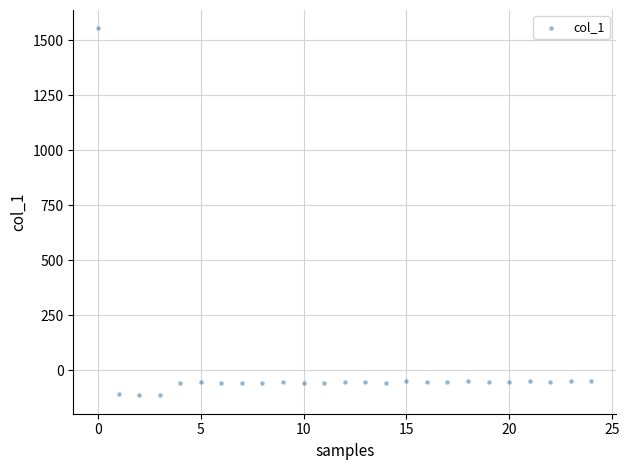

What is the range of Y values (max minus min)?

1667.8